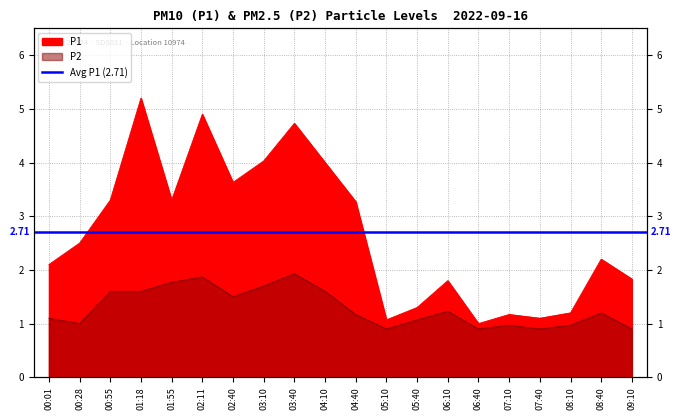

What is the average value of the P1 series?

2.7